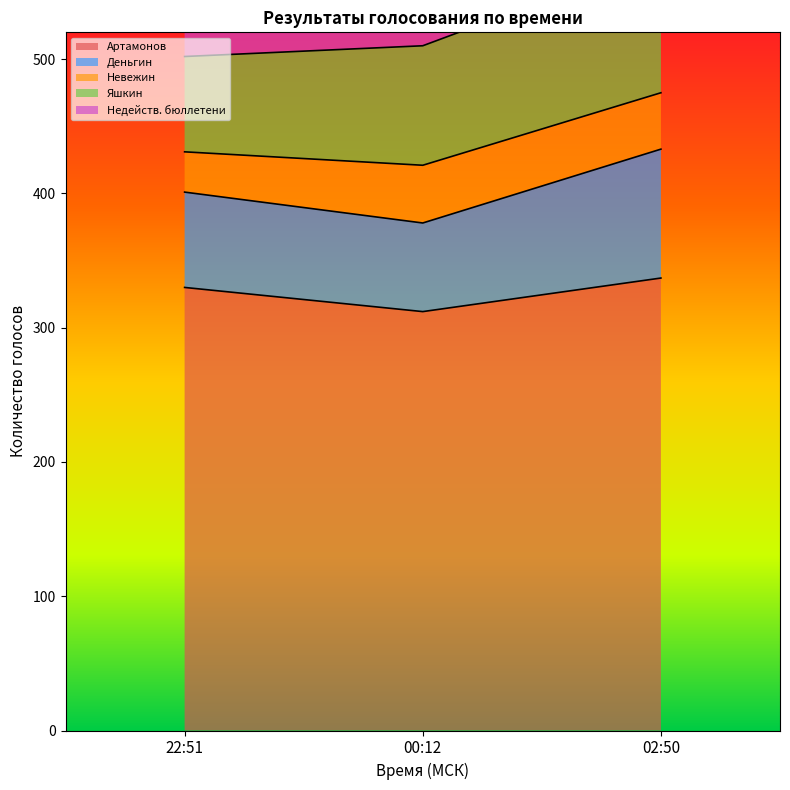

What is the minimum value for Артамонов?

312